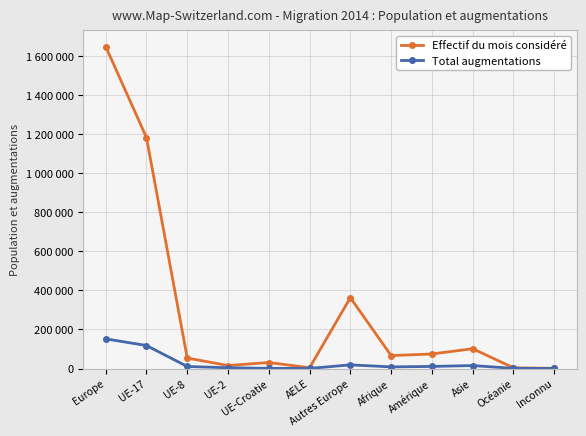

What is the difference between the maximum and minimum values in the Effectif du mois considéré series?

1647327